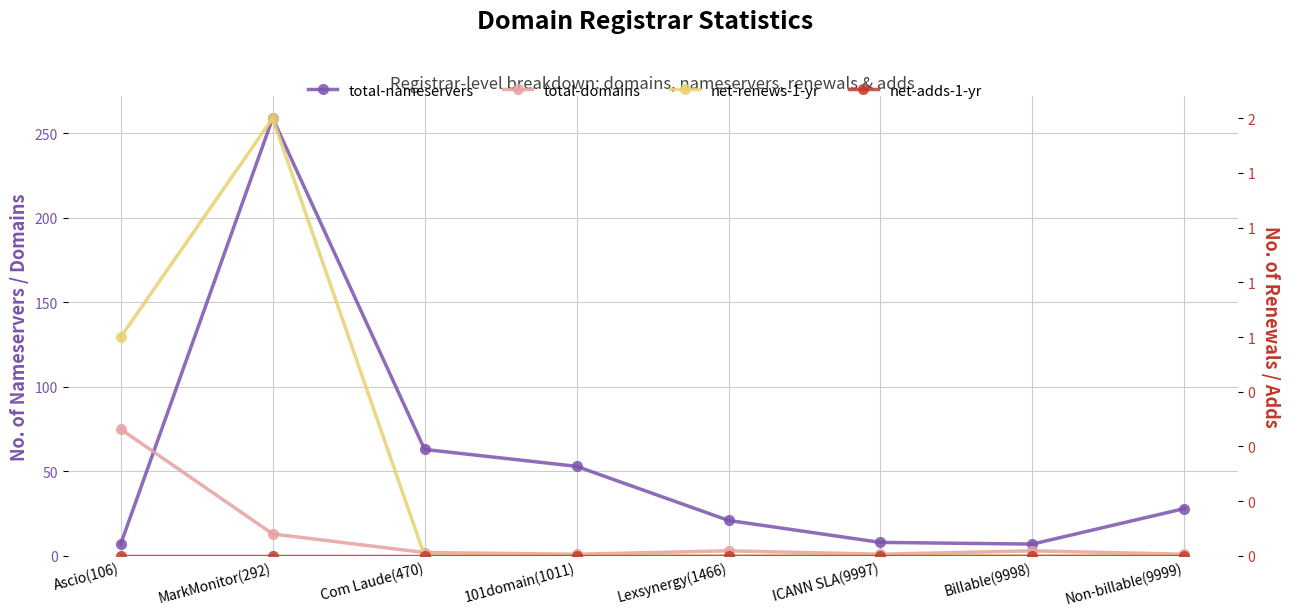

What is the sum of all total-nameservers values?

446